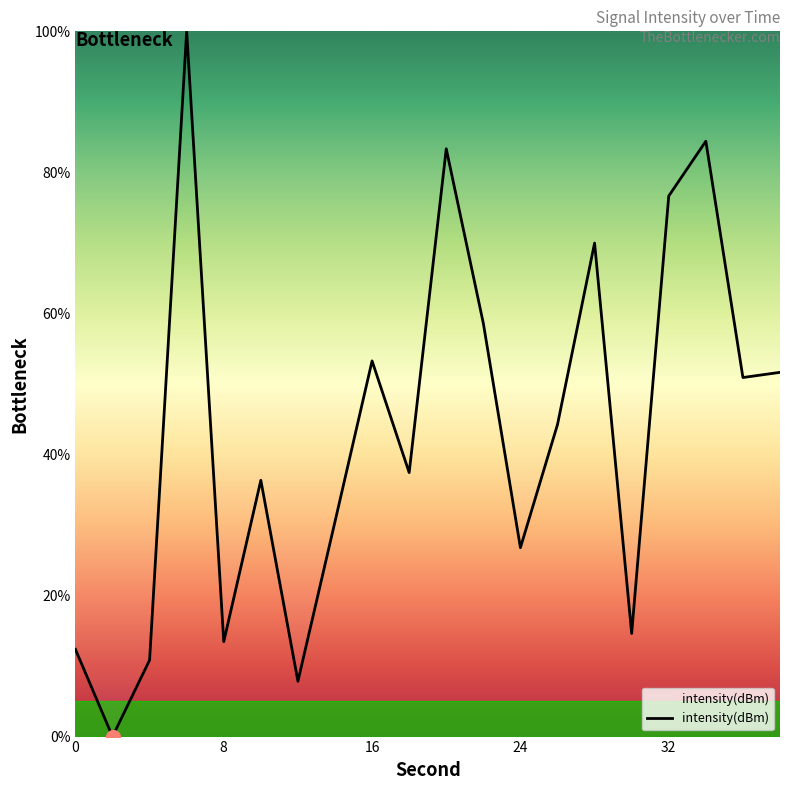

Reading left to right, transcribe all the data shown in this chart.

12.4	0.0	10.8	100.0	13.5	36.3	7.8	30.5	53.3	37.4	83.3	58.6	26.8	44.2	70.0	14.6	76.7	84.4	50.9	51.6